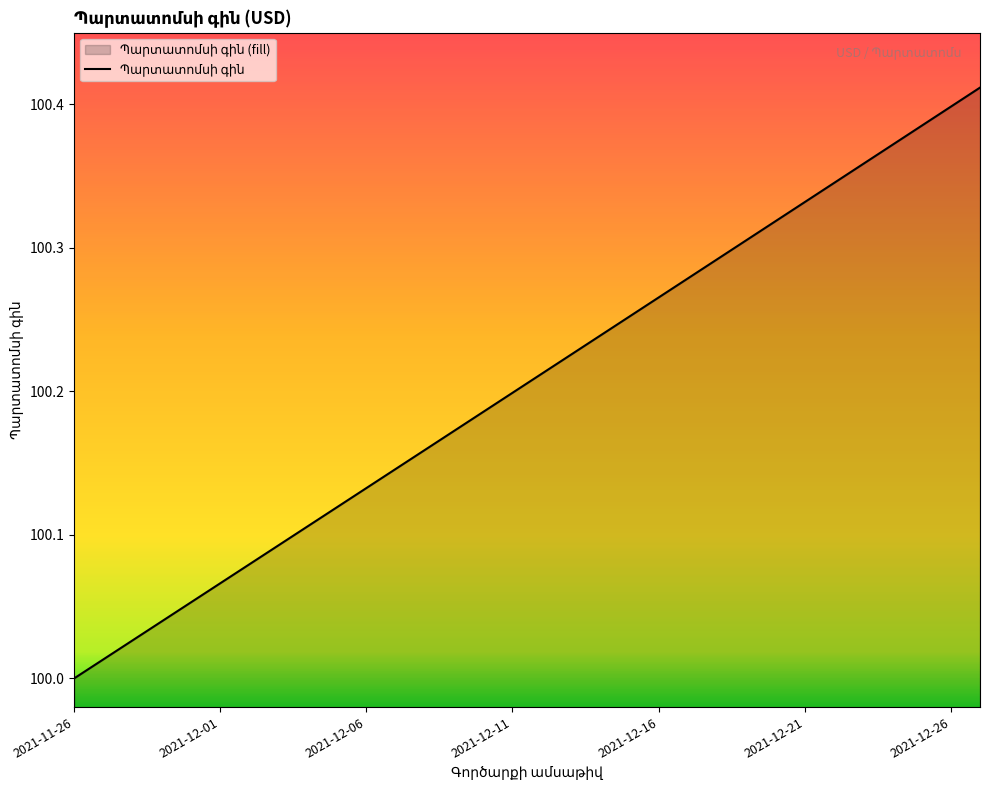

Reading left to right, list all the values displayed in this chart.

100.0	100.0	100.0	100.0	100.1	100.1	100.1	100.1	100.1	100.1	100.1	100.1	100.2	100.2	100.2	100.2	100.2	100.2	100.2	100.3	100.3	100.3	100.3	100.3	100.3	100.3	100.3	100.4	100.4	100.4	100.4	100.4